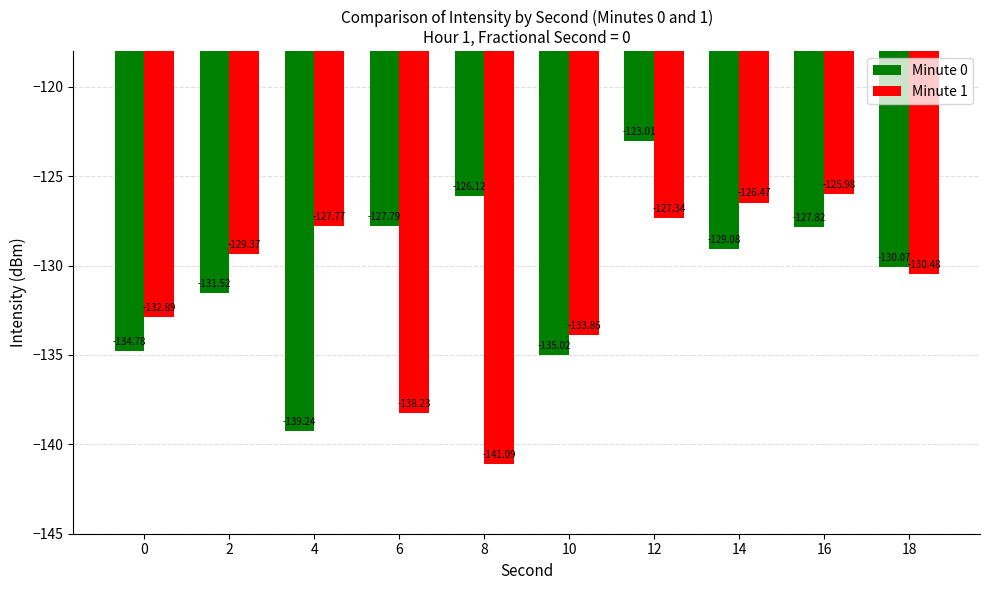

Which series changed the most between 2 and 10?

Minute 1